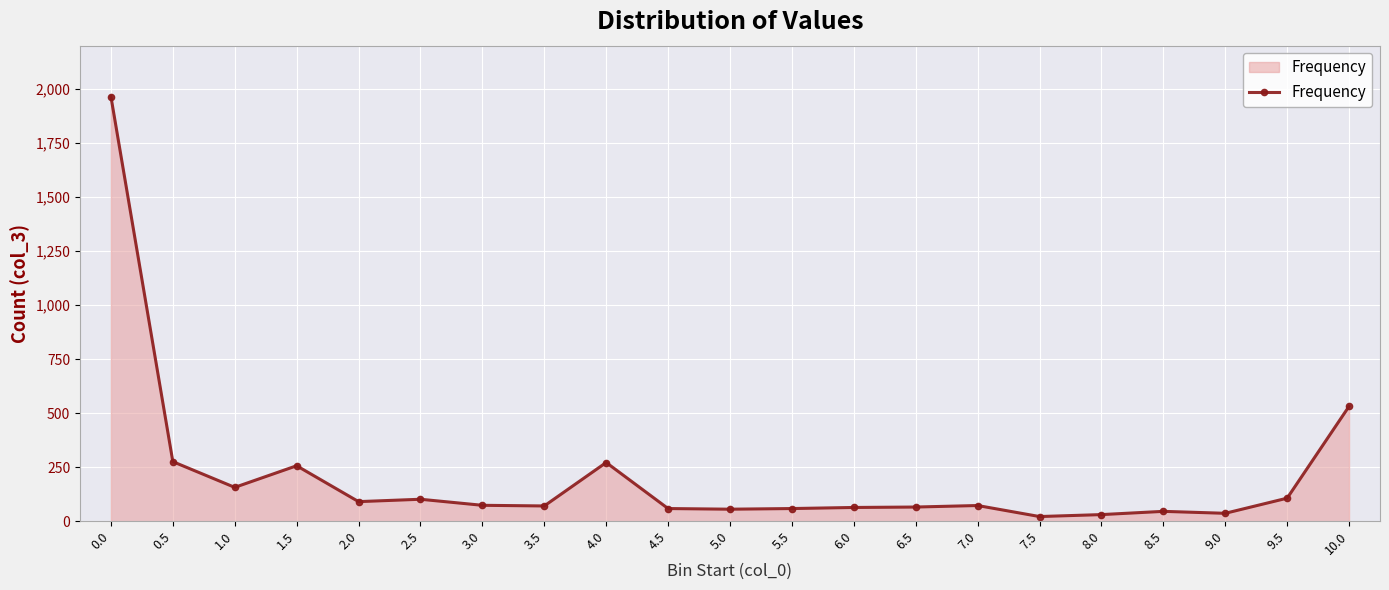

What is the ratio of the value at 10.0 to the value at 1.0?

3.4